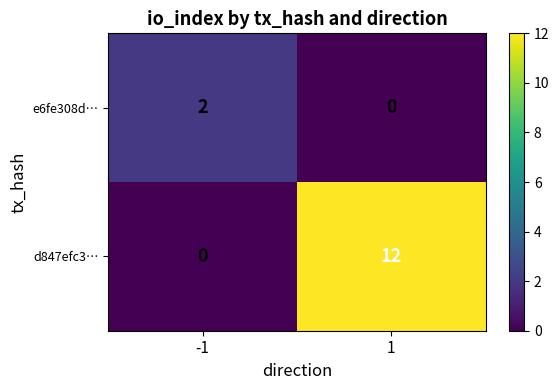

At 1, list the series in order from smallest to largest.

e6fe308d…, d847efc3…